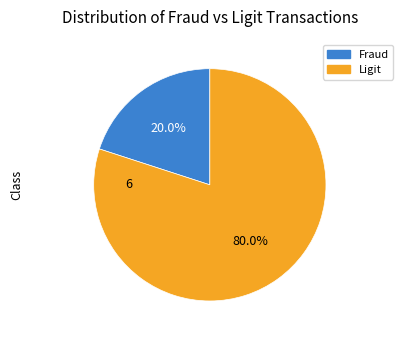

Is there any slice that represents more than half of the pie?

Yes